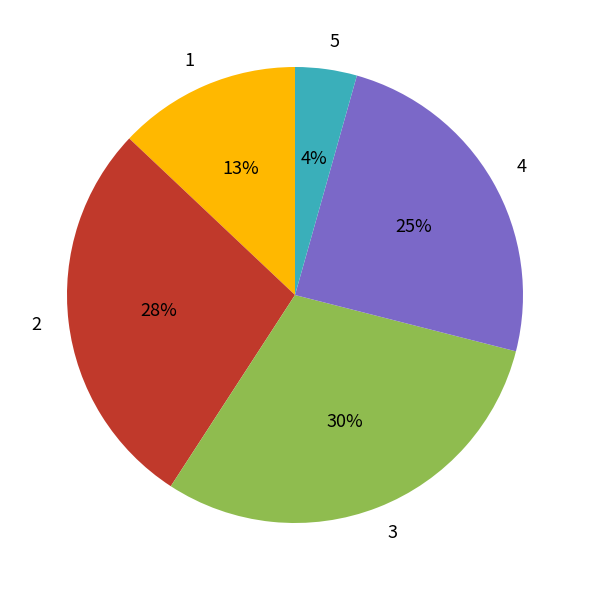

Which slice is the smallest?

5